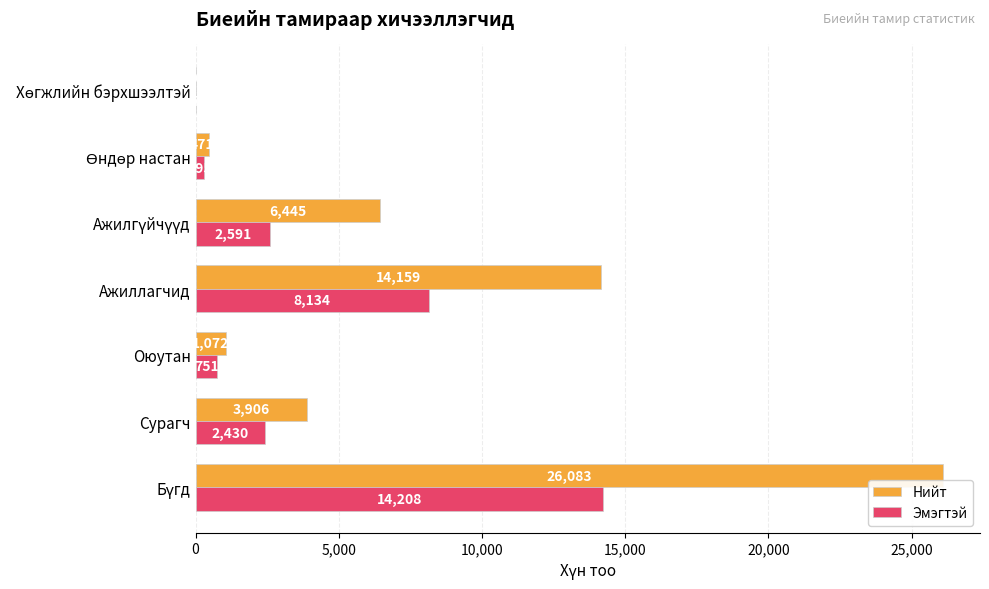

Which series changed the most between Оюутан and Ажиллагчид?

Нийт